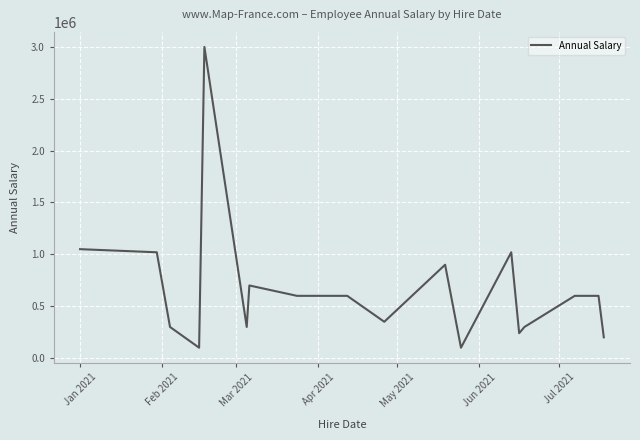

What is the difference between the maximum and minimum values?

2900000